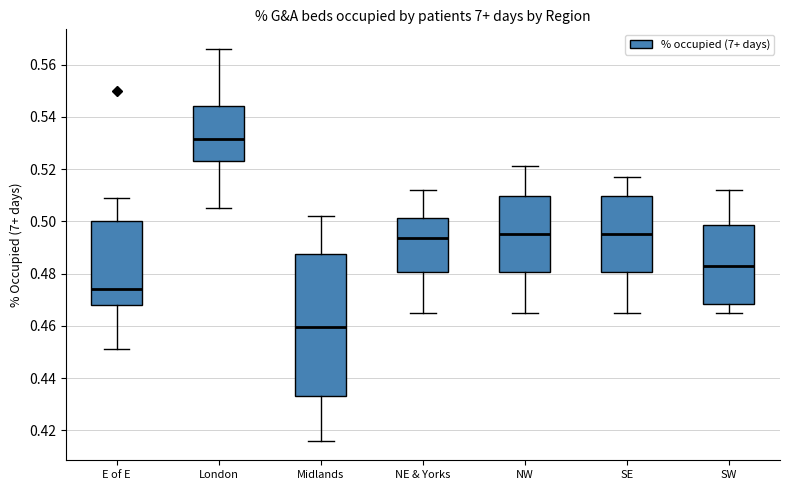

Reading left to right, read every box against the y-axis: the position of its median line, the range the box covers, and the ends of its whiskers. The values are not printed on the chart, so give them approximately, as read against the axis.

E of E: median 0.474, box 0.468 to 0.500, whiskers 0.452 to 0.510
London: median 0.532, box 0.524 to 0.544, whiskers 0.506 to 0.566
Midlands: median 0.460, box 0.434 to 0.488, whiskers 0.416 to 0.502
NE & Yorks: median 0.494, box 0.480 to 0.502, whiskers 0.466 to 0.512
NW: median 0.496, box 0.480 to 0.510, whiskers 0.466 to 0.522
SE: median 0.496, box 0.480 to 0.510, whiskers 0.466 to 0.518
SW: median 0.484, box 0.468 to 0.498, whiskers 0.466 to 0.512